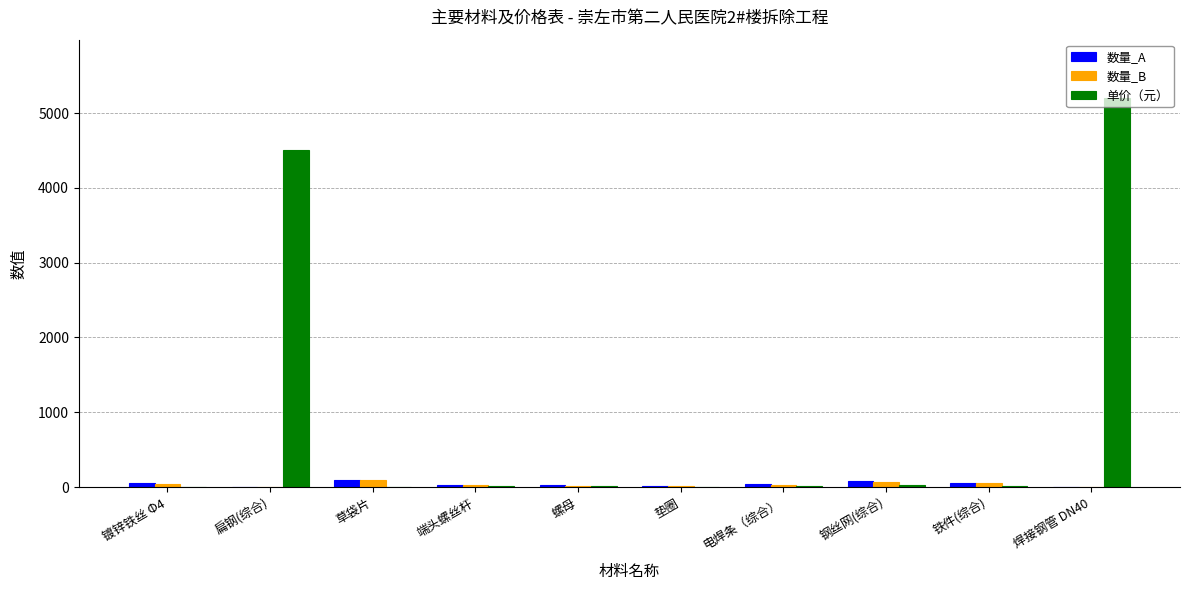

Which series changed the most between 钢丝网(综合) and 焊接钢管 DN40?

单价（元）